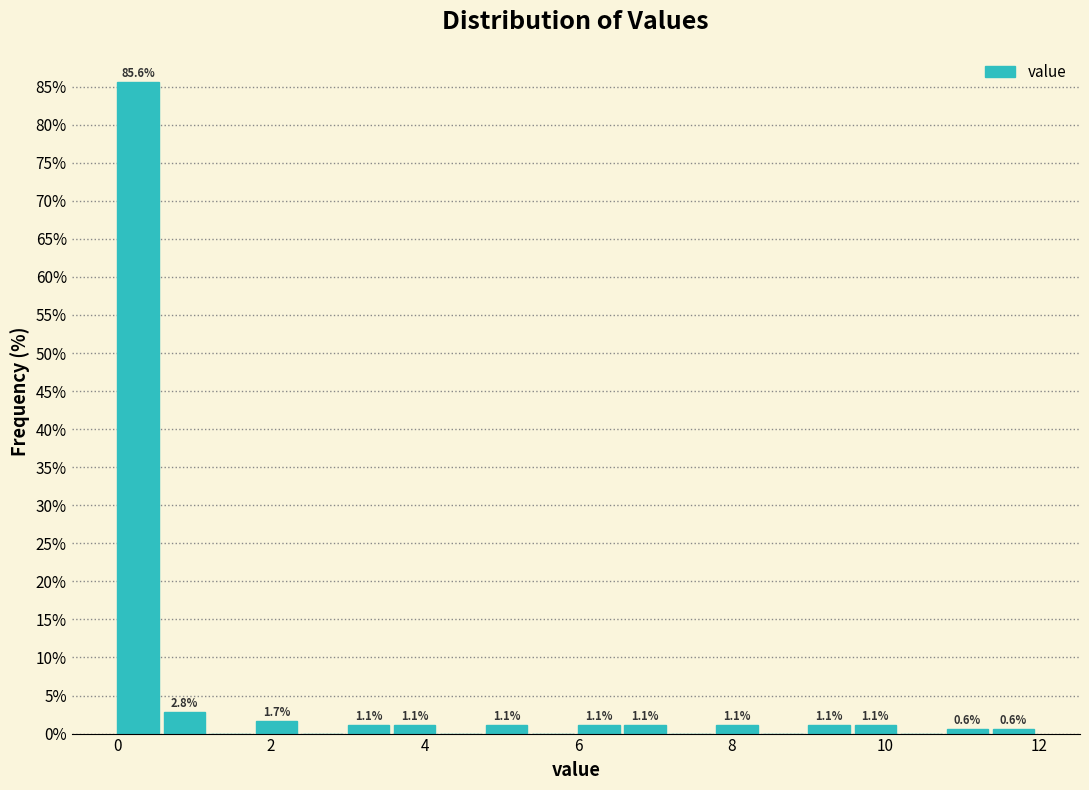

Read against the x-axis, roughly where is the centre of the tallest bar?

0.2